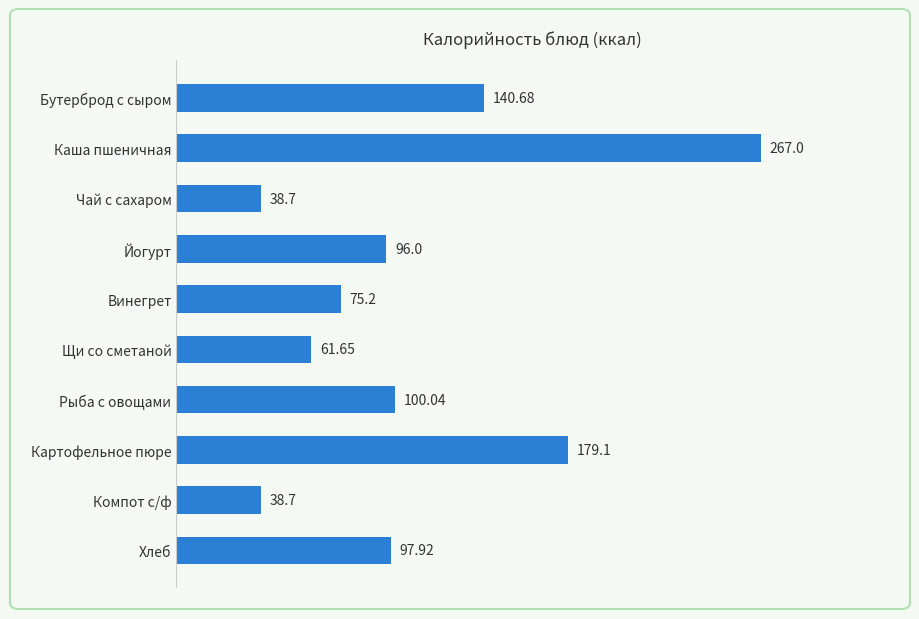

What is the greatest value displayed?

267.0